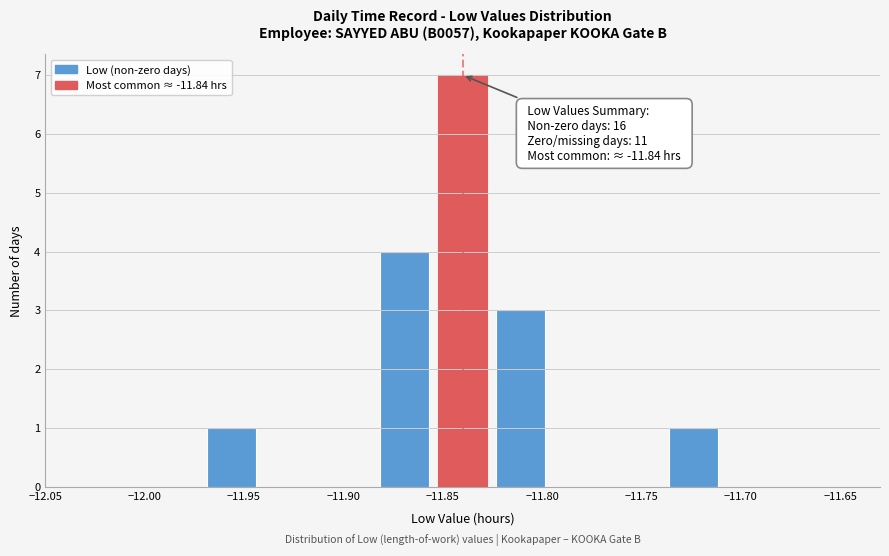

Which range on the x-axis has the tallest bar?

-11.855 to -11.825